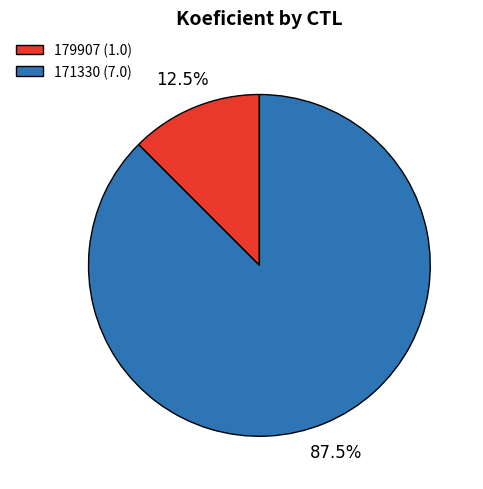

Does 171330 (7.0) account for over 50% of the chart?

Yes